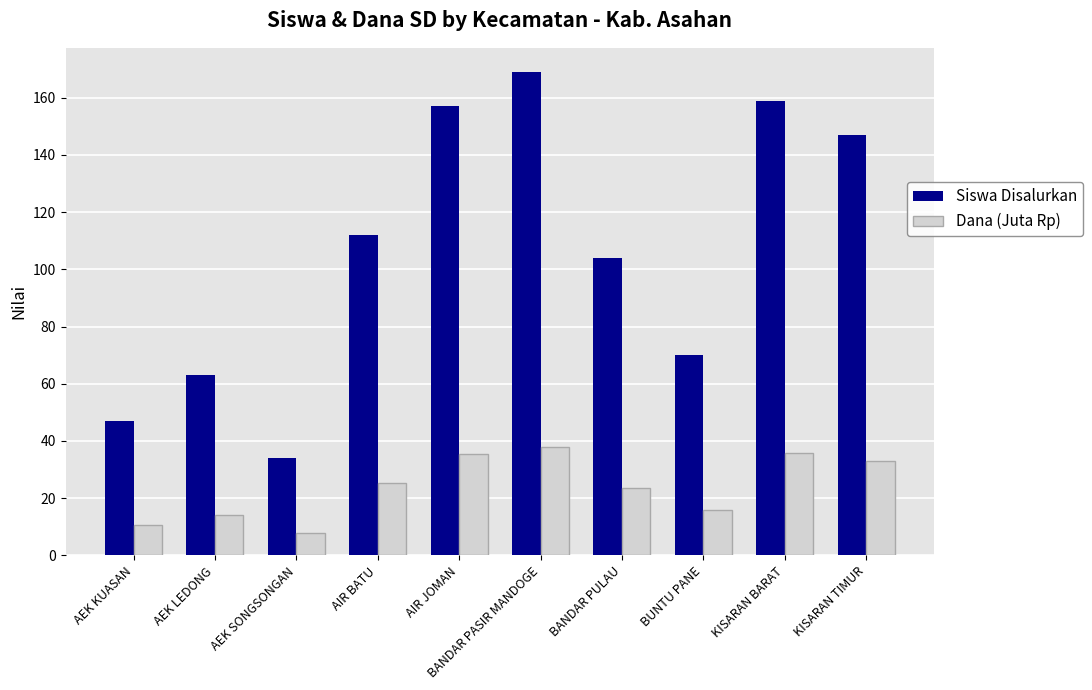

How many bars are there in total?

20